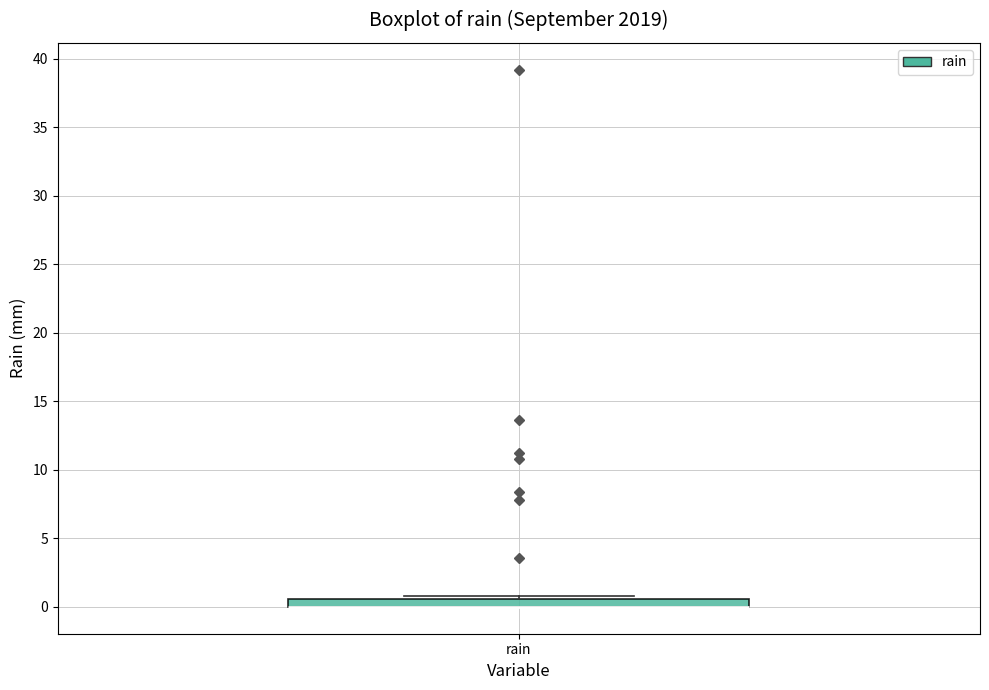

Where is the upper edge of the box for rain on the y-axis? The values are not printed on the chart, so give them approximately, as read against the axis.

0.5